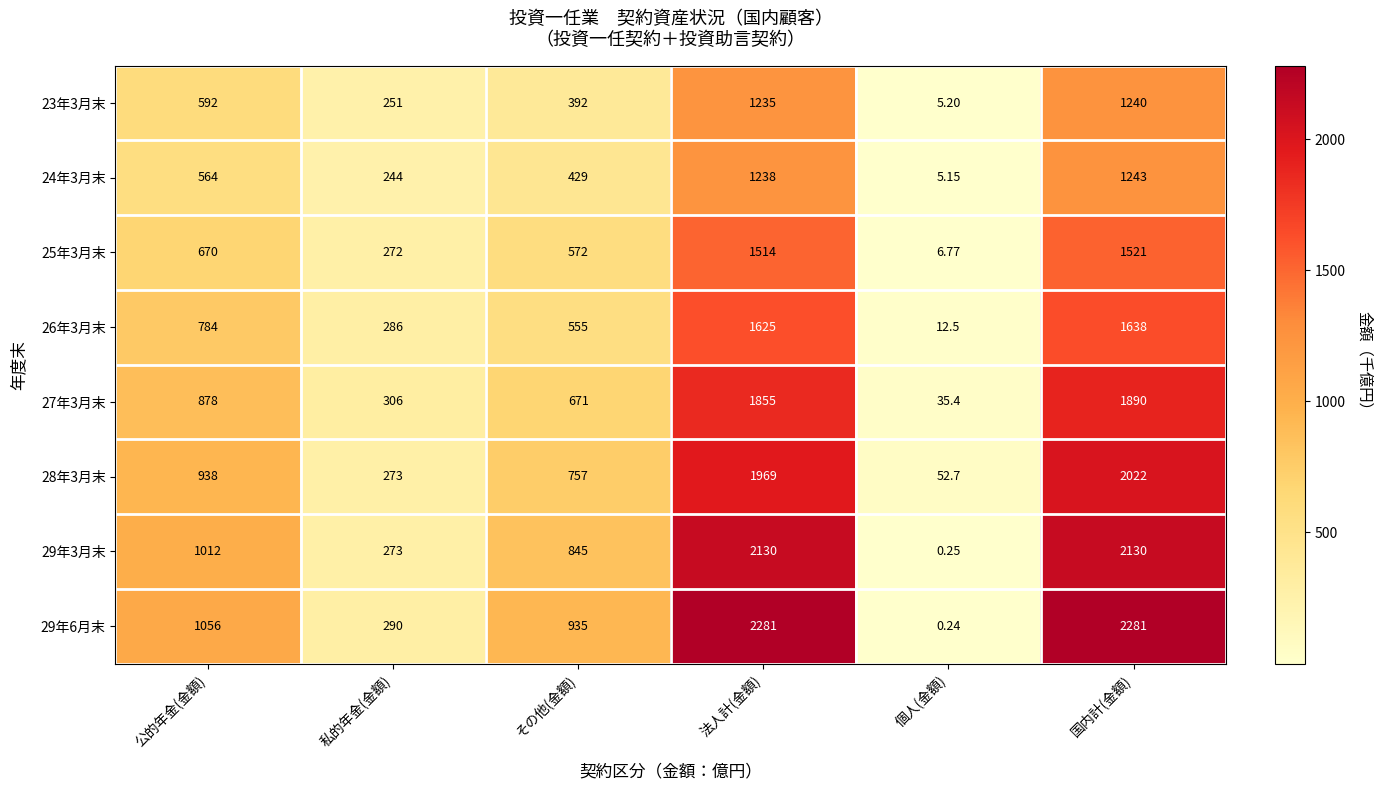

Rank the categories by 28年3月末 value from highest to lowest.

国内計(金額), 法人計(金額), 公的年金(金額), その他(金額), 私的年金(金額), 個人(金額)